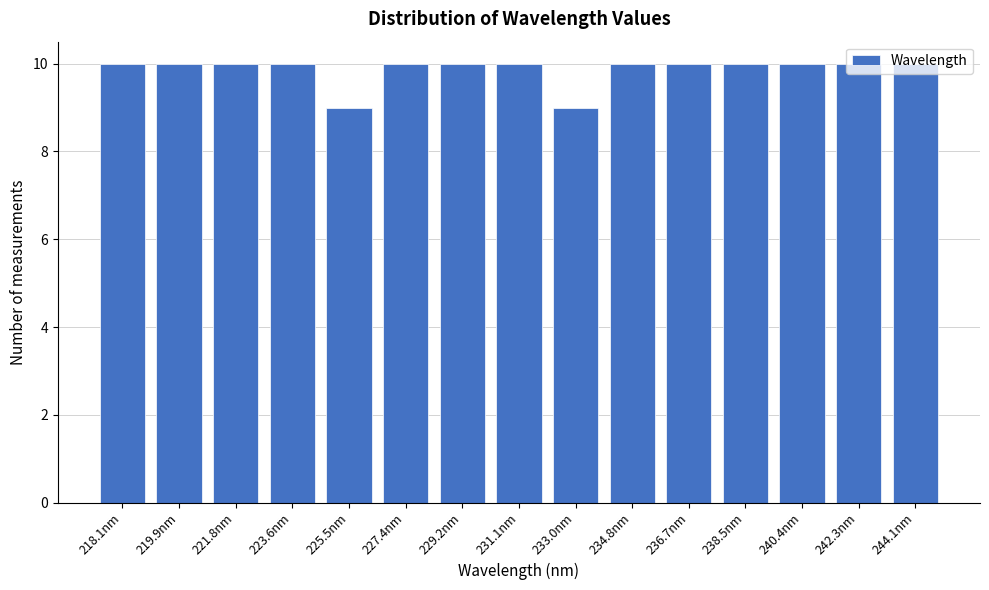

What is the smallest value displayed?

9